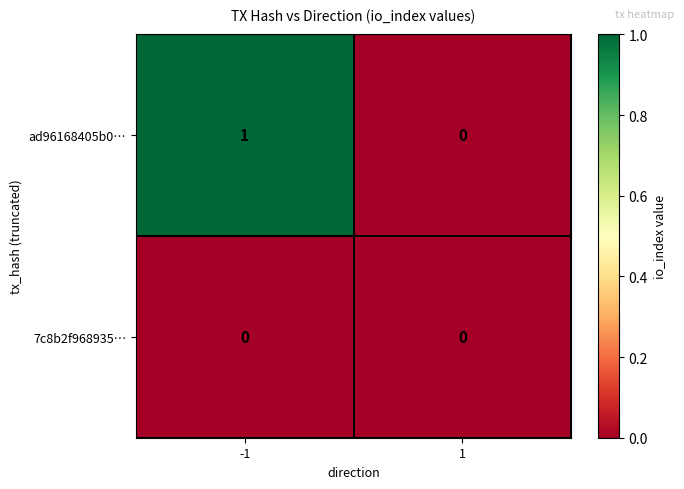

How many distinct data groups are displayed?

2